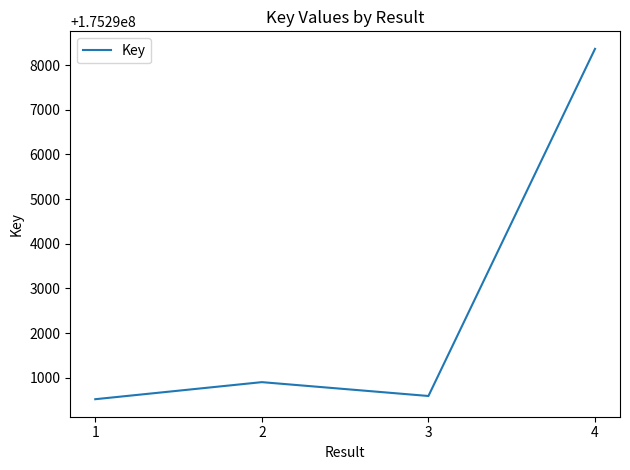

Reading left to right, what are all the values shown in this chart?

175290520	175290902	175290592	175298365